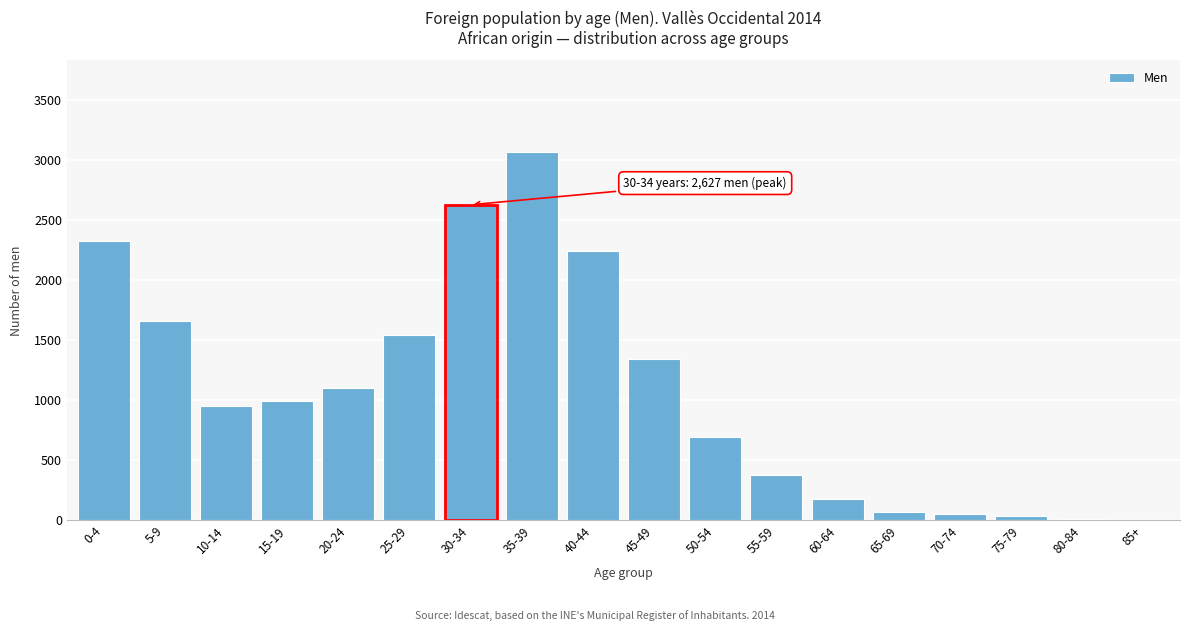

What is the sum of all values?

19266